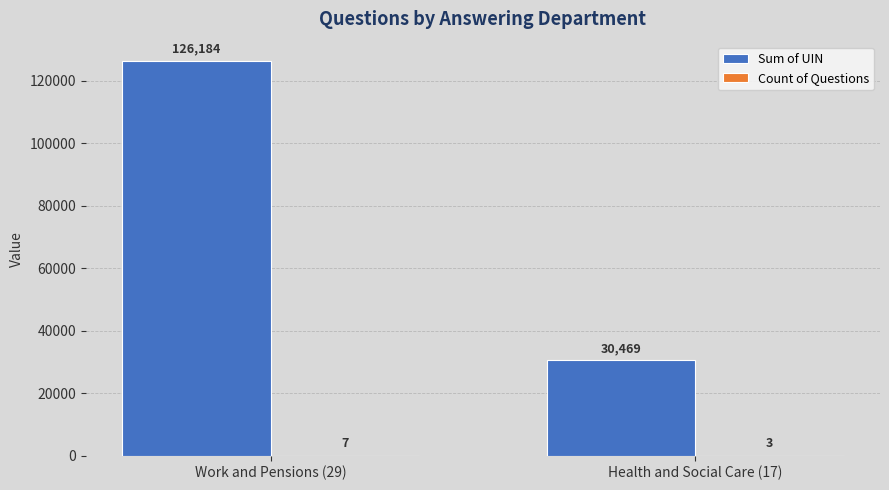

What is the highest value of the Sum of UIN series?

126184